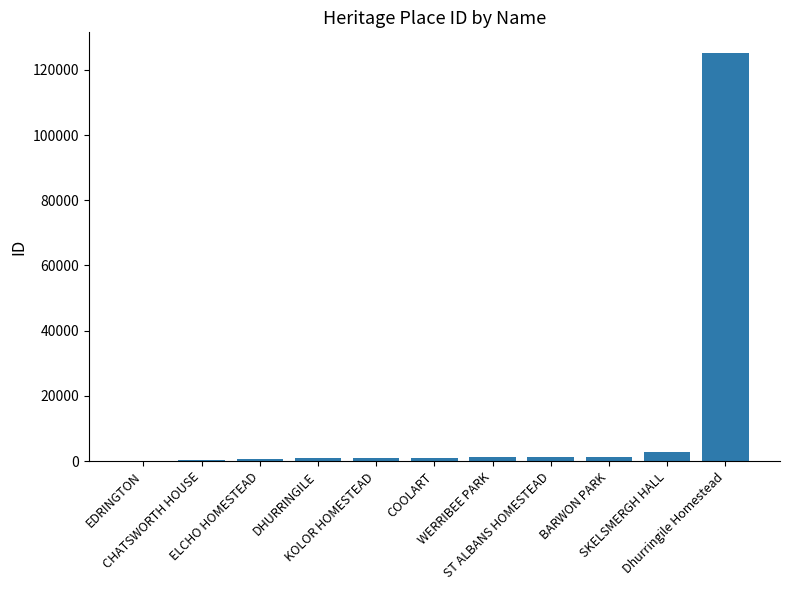

What is the change in value from EDRINGTON to SKELSMERGH HALL?

+2674